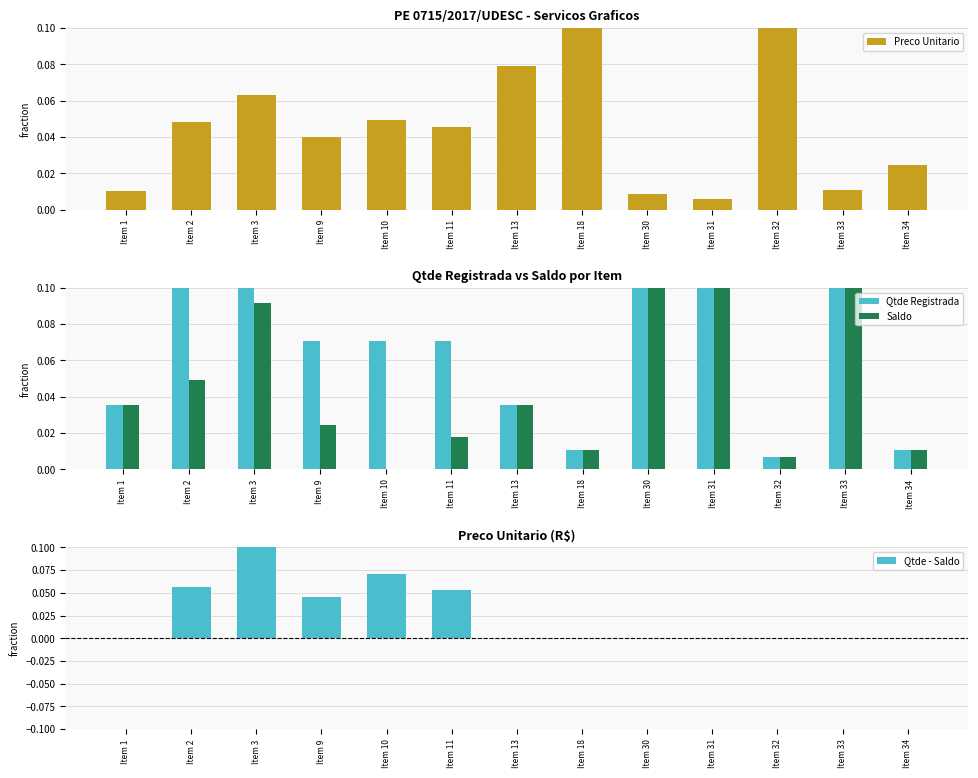

Reading right to left, extract all data points from this chart.

Preco Unitario: Item 34=0.0	Item 33=0.0	Item 32=0.2	Item 31=0.0	Item 30=0.0	Item 18=0.4	Item 13=0.1	Item 11=0.0	Item 10=0.0	Item 9=0.0	Item 3=0.1	Item 2=0.0	Item 1=0.0
Qtde Registrada: Item 34=0.0	Item 33=0.1	Item 32=0.0	Item 31=0.1	Item 30=0.1	Item 18=0.0	Item 13=0.0	Item 11=0.1	Item 10=0.1	Item 9=0.1	Item 3=0.2	Item 2=0.1	Item 1=0.0
Saldo: Item 34=0.0	Item 33=0.1	Item 32=0.0	Item 31=0.1	Item 30=0.1	Item 18=0.0	Item 13=0.0	Item 11=0.0	Item 10=0.0	Item 9=0.0	Item 3=0.1	Item 2=0.0	Item 1=0.0
Qtde - Saldo: Item 34=0.0	Item 33=0.0	Item 32=0.0	Item 31=0.0	Item 30=0.0	Item 18=0.0	Item 13=0.0	Item 11=0.1	Item 10=0.1	Item 9=0.0	Item 3=0.1	Item 2=0.1	Item 1=0.0